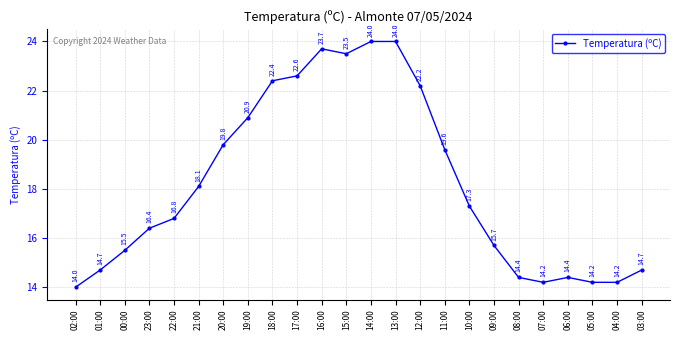

Reading left to right, transcribe all the data shown in this chart.

14.0	14.7	15.5	16.4	16.8	18.1	19.8	20.9	22.4	22.6	23.7	23.5	24.0	24.0	22.2	19.6	17.3	15.7	14.4	14.2	14.4	14.2	14.2	14.7